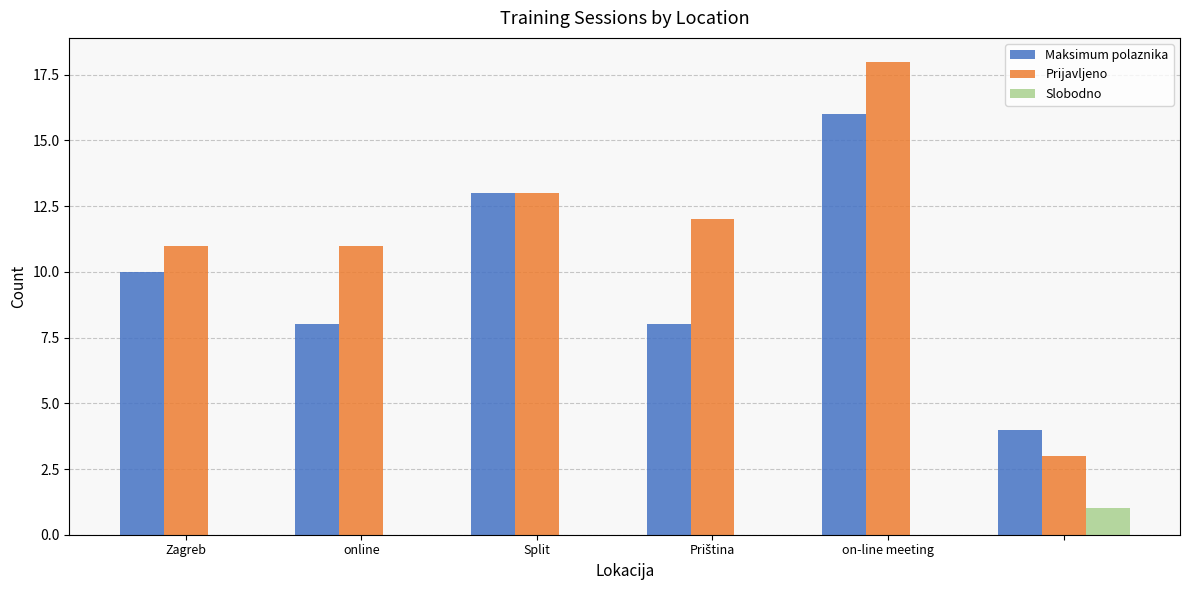

Which series has the largest total across all categories?

Prijavljeno